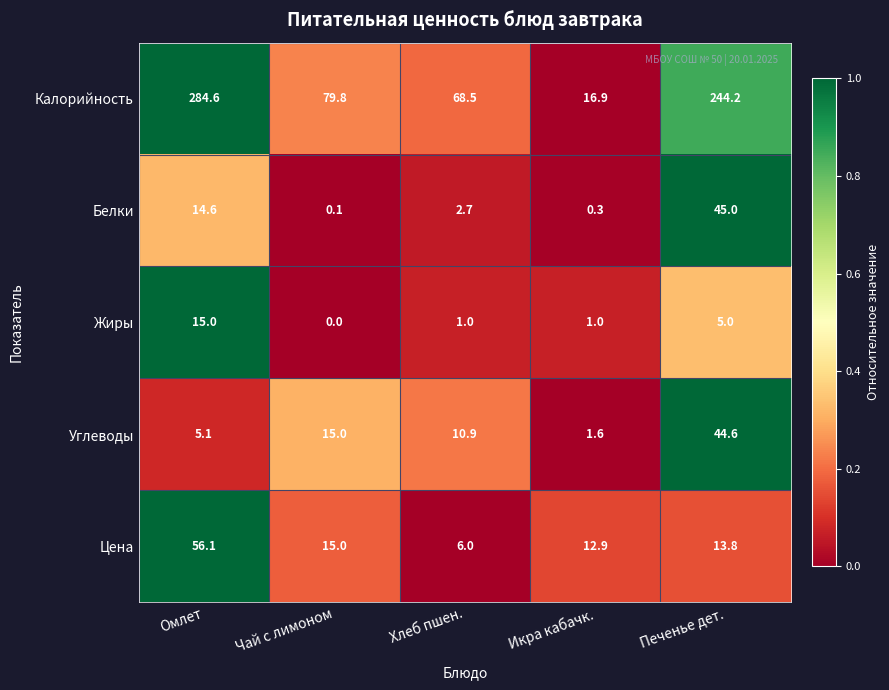

What is the sum of the Углеводы values at Чай с лимоном and Печенье дет.?

59.6